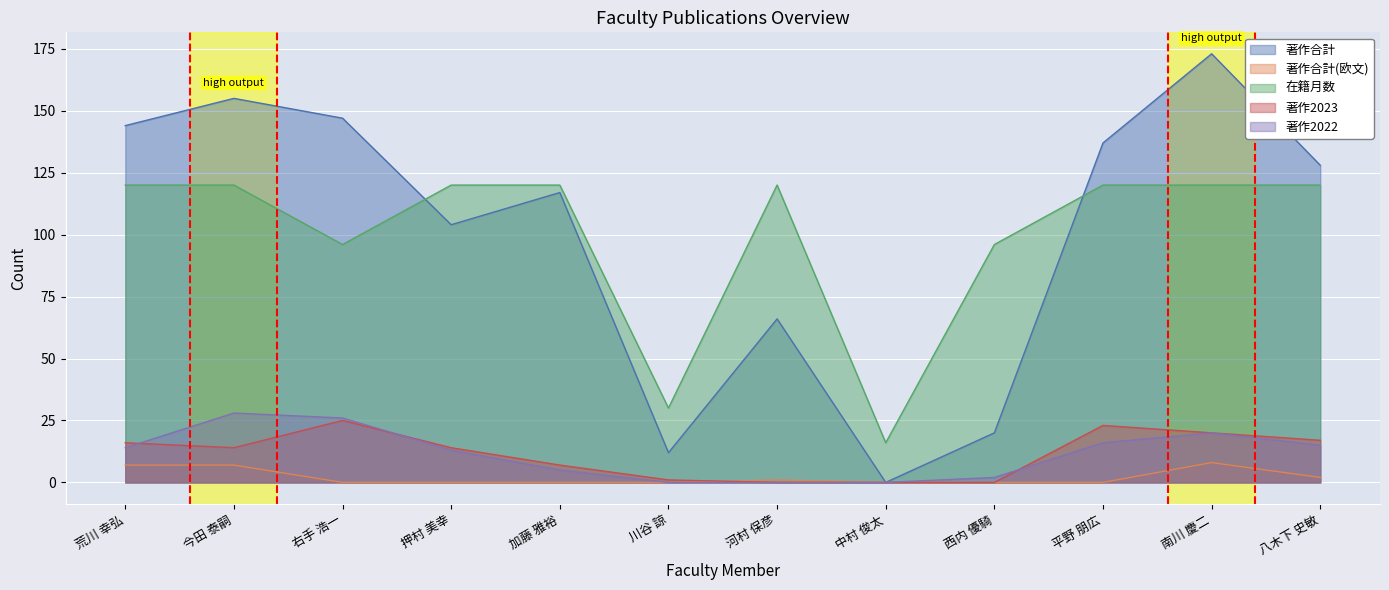

How many positive values does the 著作2023 series have?

9